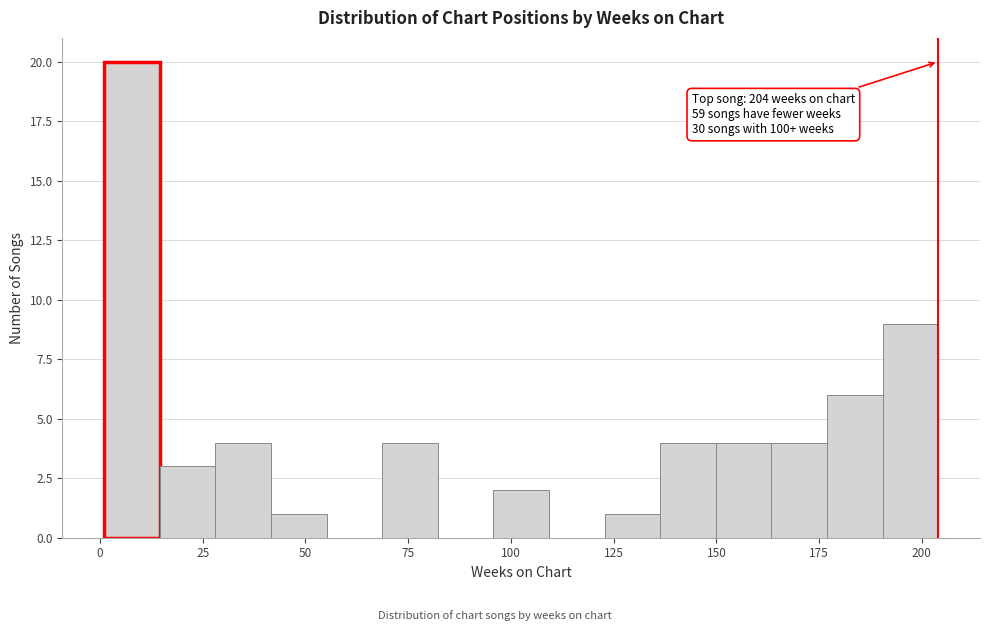

Around what value on the x-axis is the tallest bar? Give the approximate position of its centre, as read against the axis.

10